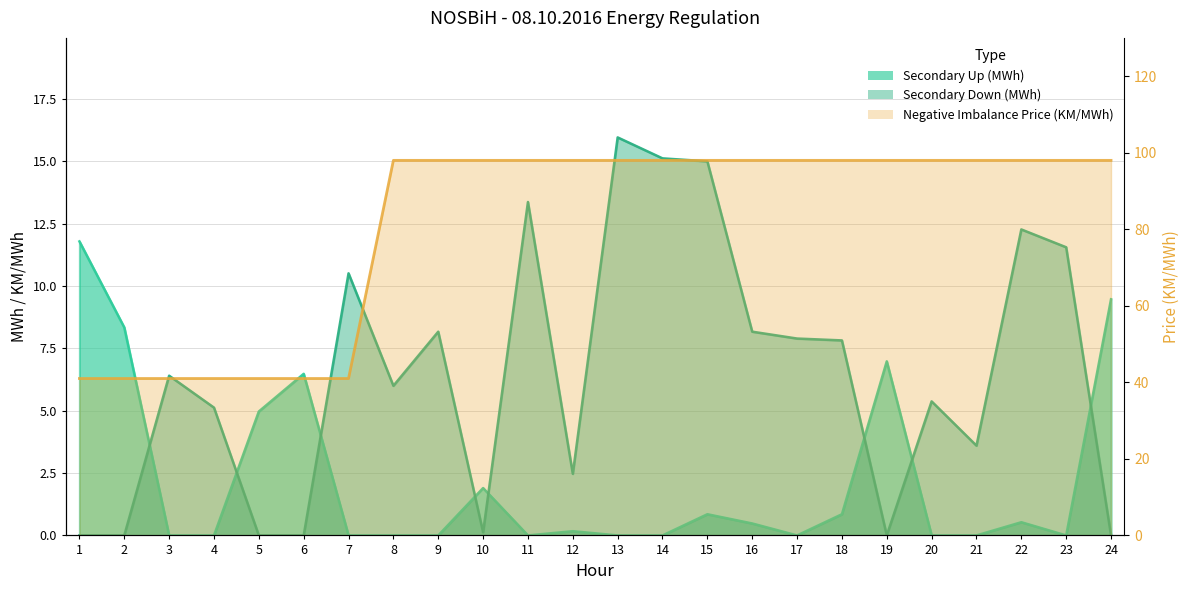

True or false: Secondary Down (MWh) and Negative Imbalance Price (KM/MWh) intersect in this chart.

False